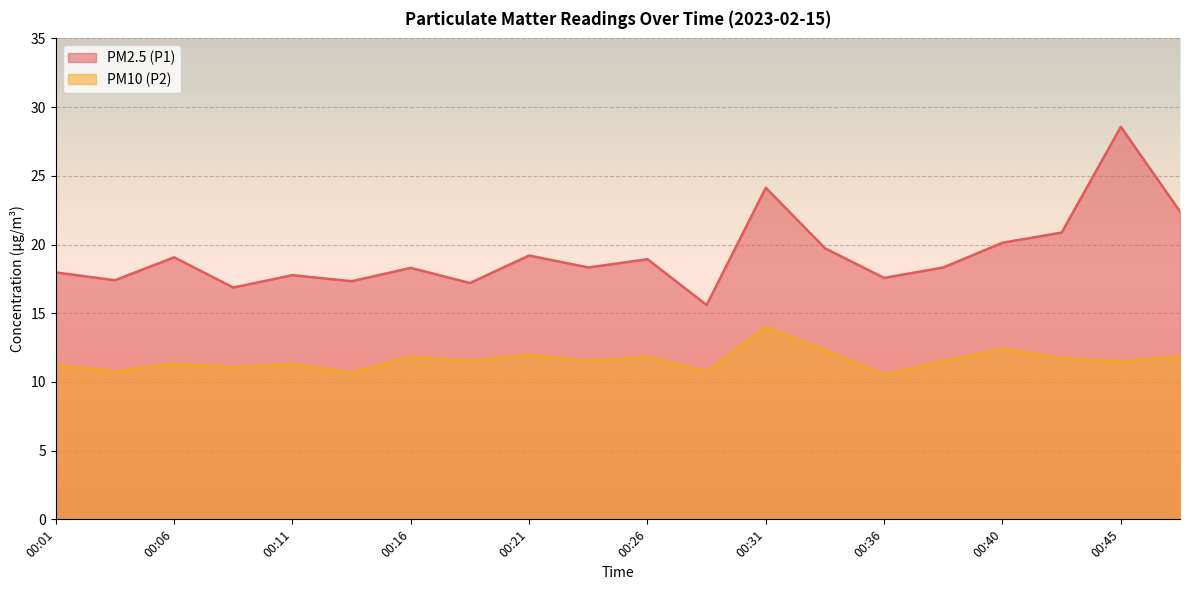

List the series in order of their peak value, highest first.

PM2.5 (P1), PM10 (P2)